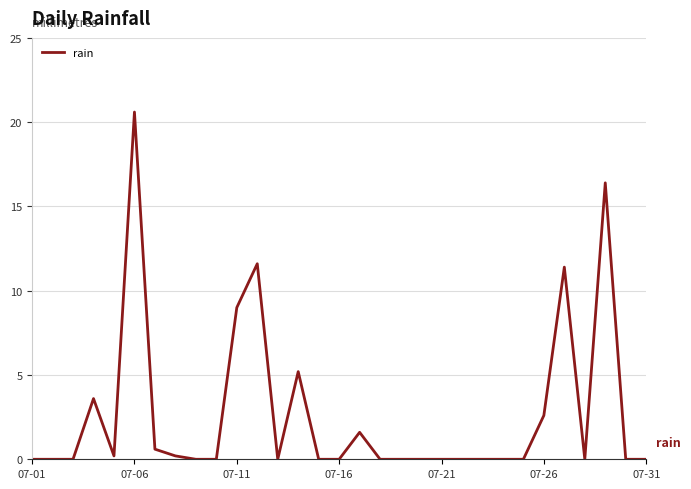

What is the maximum value shown in the chart?

20.6